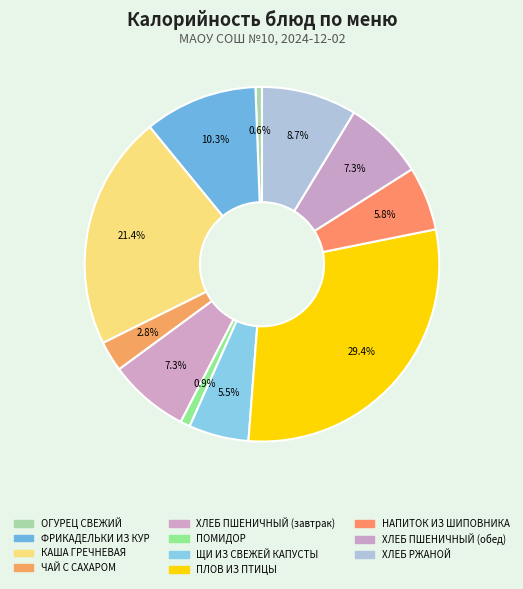

To the nearest percent, what is the combined percentage of ПЛОВ ИЗ ПТИЦЫ and ХЛЕБ РЖАНОЙ?

38%